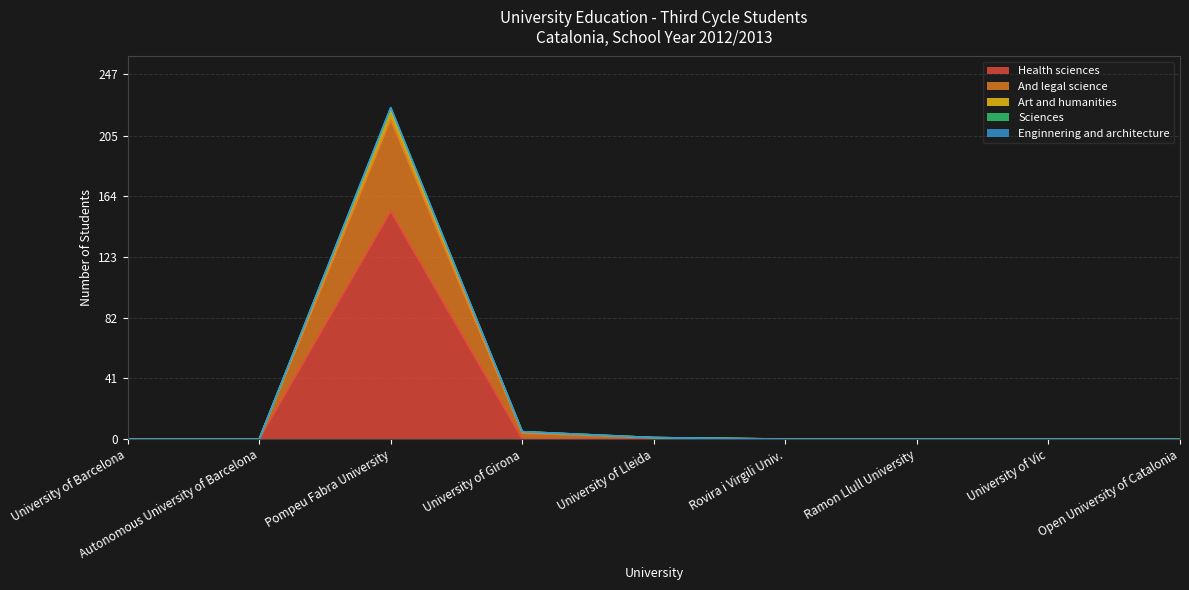

Is it true that Health sciences equals -90 at University of Girona?

False